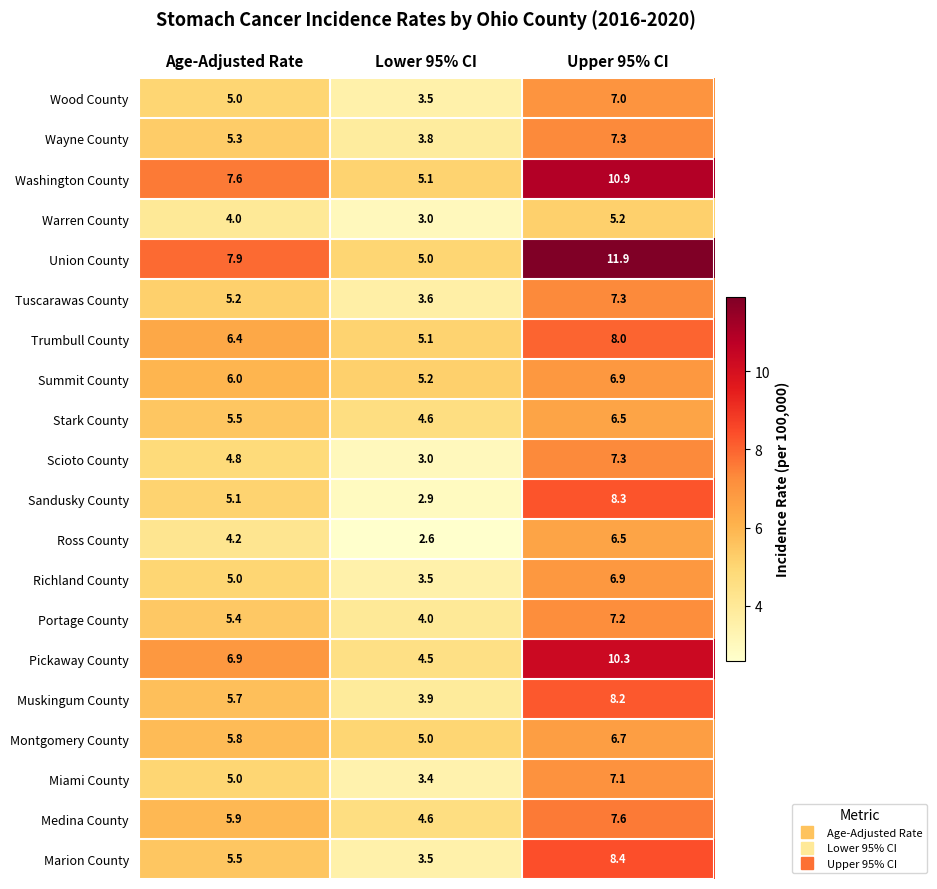

What value does the Stark County series have at Upper 95% CI?

6.5